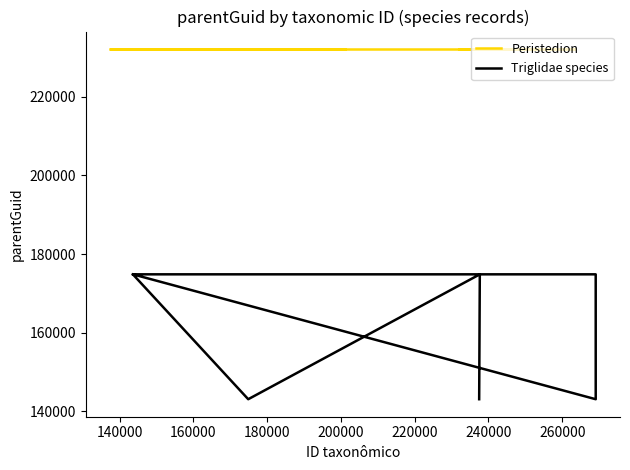

At which category is the sum across all series the highest?

137382